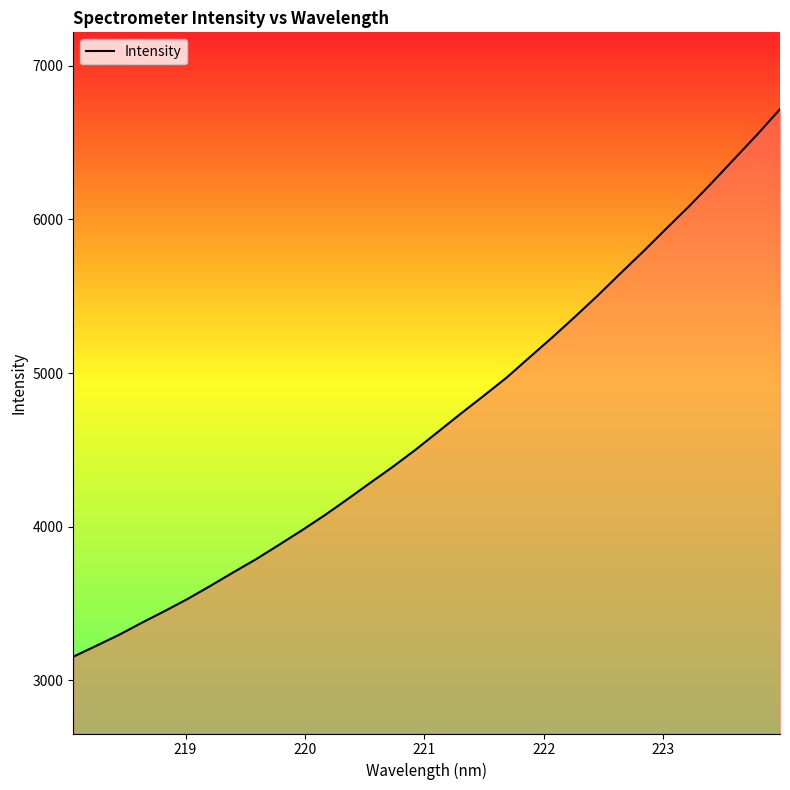

What is the difference between the maximum and minimum values?

3564.3